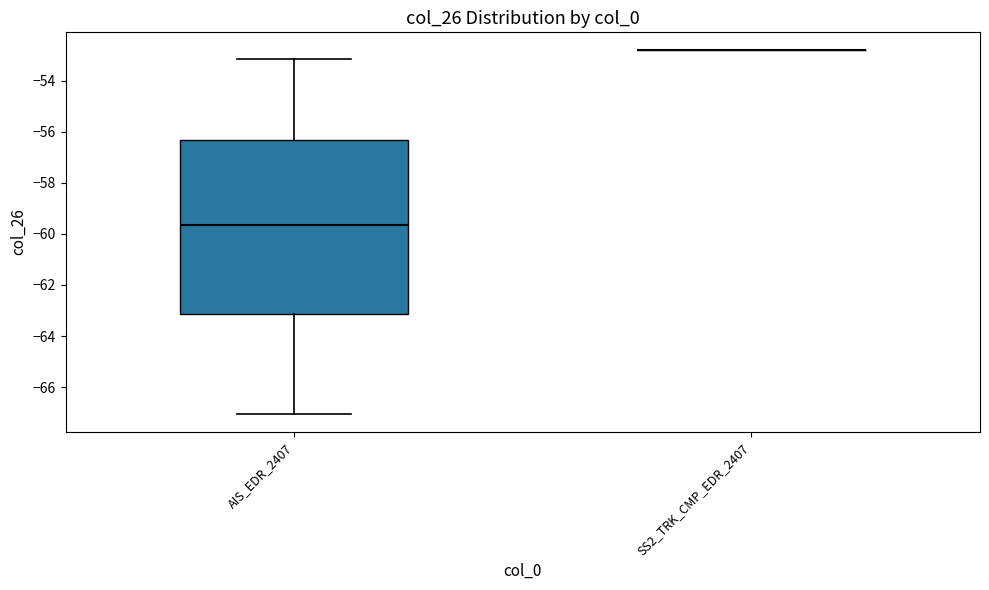

Reading left to right, read every box against the y-axis: the position of its median line, the range the box covers, and the ends of its whiskers. The values are not printed on the chart, so give them approximately, as read against the axis.

AIS_EDR_2407: median -59.6, box -63.2 to -56.4, whiskers -67.0 to -53.2
SS2_TRK_CMP_EDR_2407: box collapsed to a line at -52.8, whiskers -52.8 to -52.8